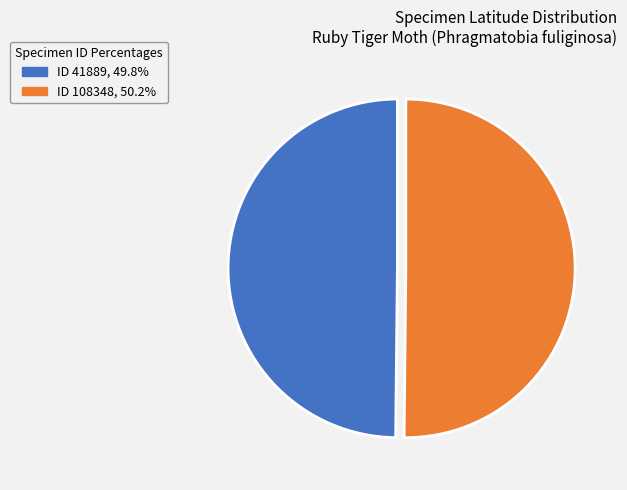

Approximately how many times larger is the value at ID 108348, 50.2% compared to ID 41889, 49.8%?

1.0